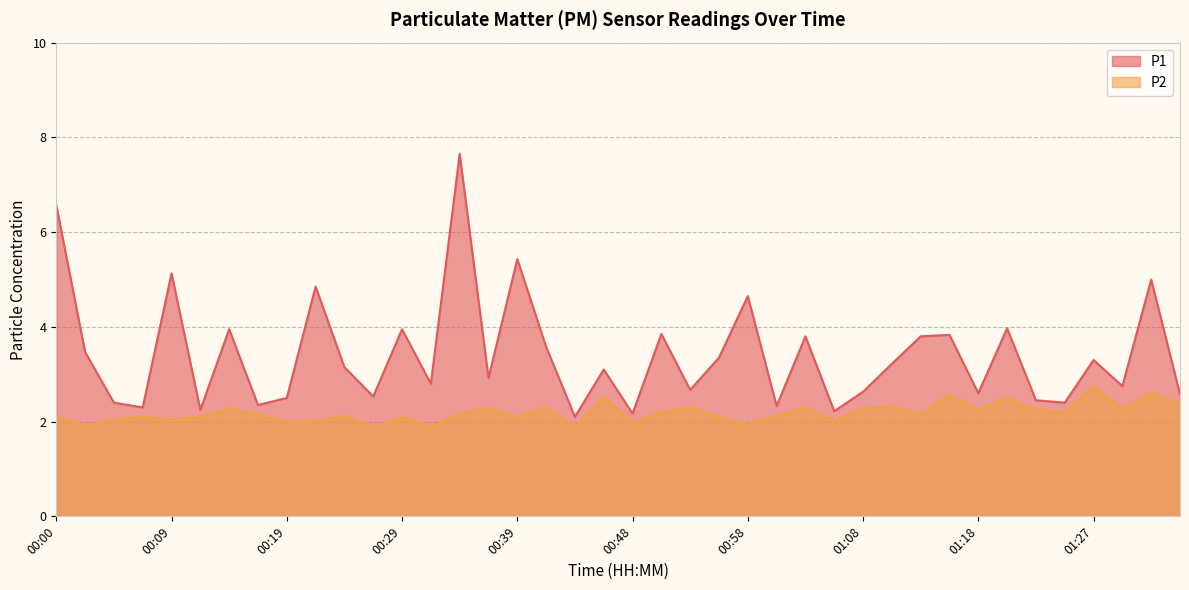

How many series are shown in this chart?

2